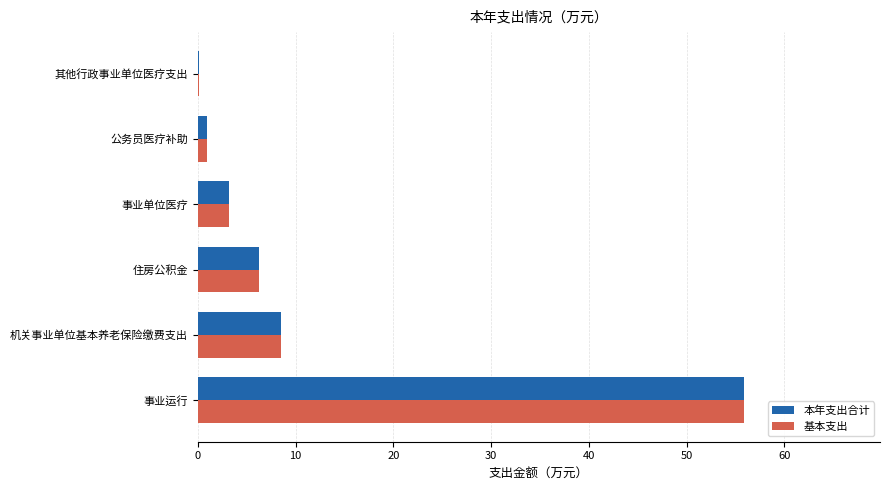

What is the sum of all 基本支出 values?

74.8